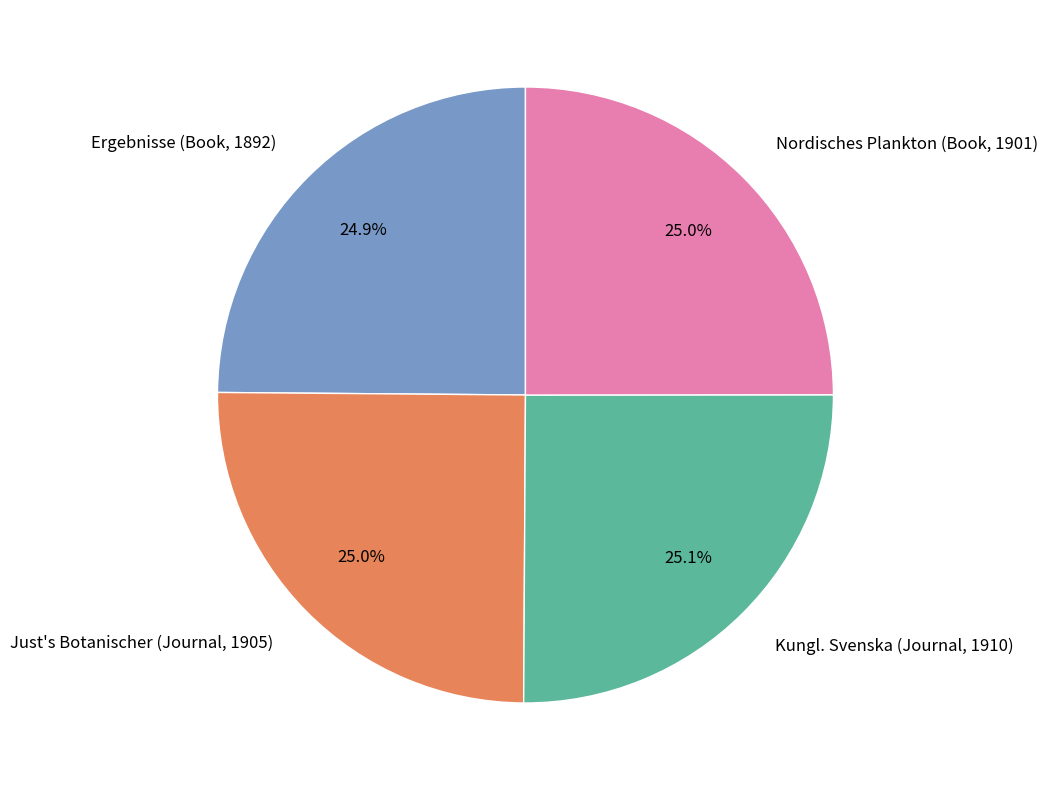

How much of the chart is everything except Nordisches Plankton (Book, 1901)?

75.0%